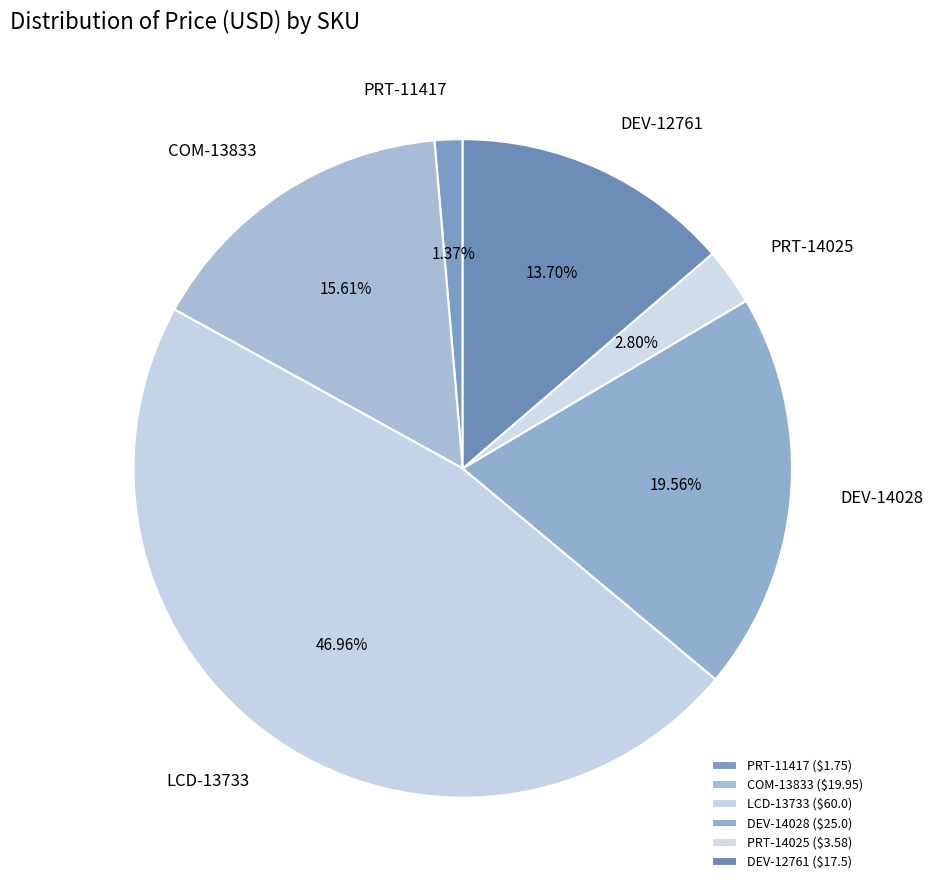

How many slices are in this pie chart?

6